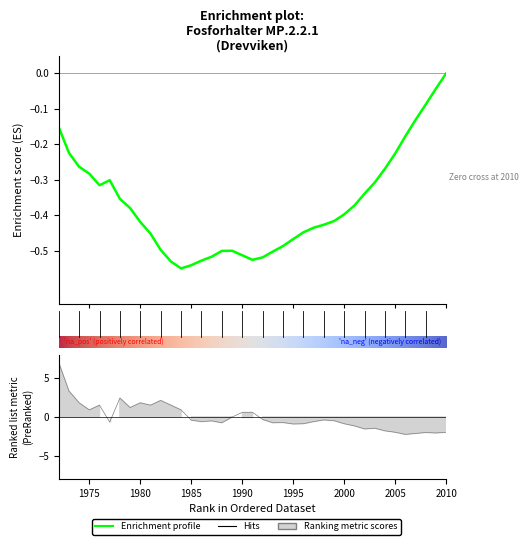

What value does the data have at 1991?

0.6